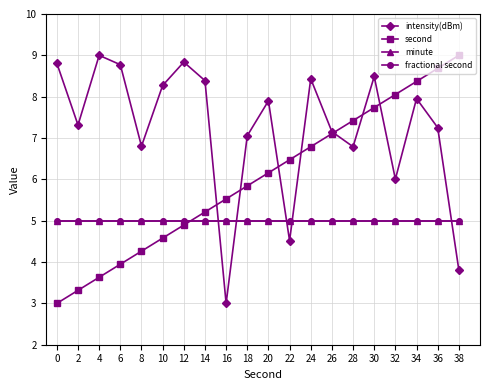

How many intersections are there between minute and intensity(dBm)?

5